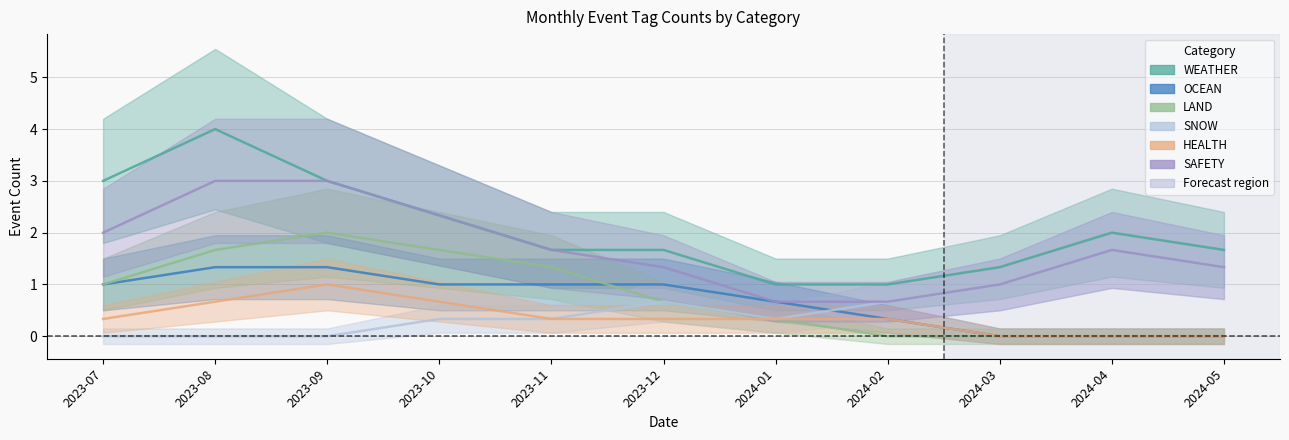

True or false: SNOW and OCEAN intersect in this chart.

False